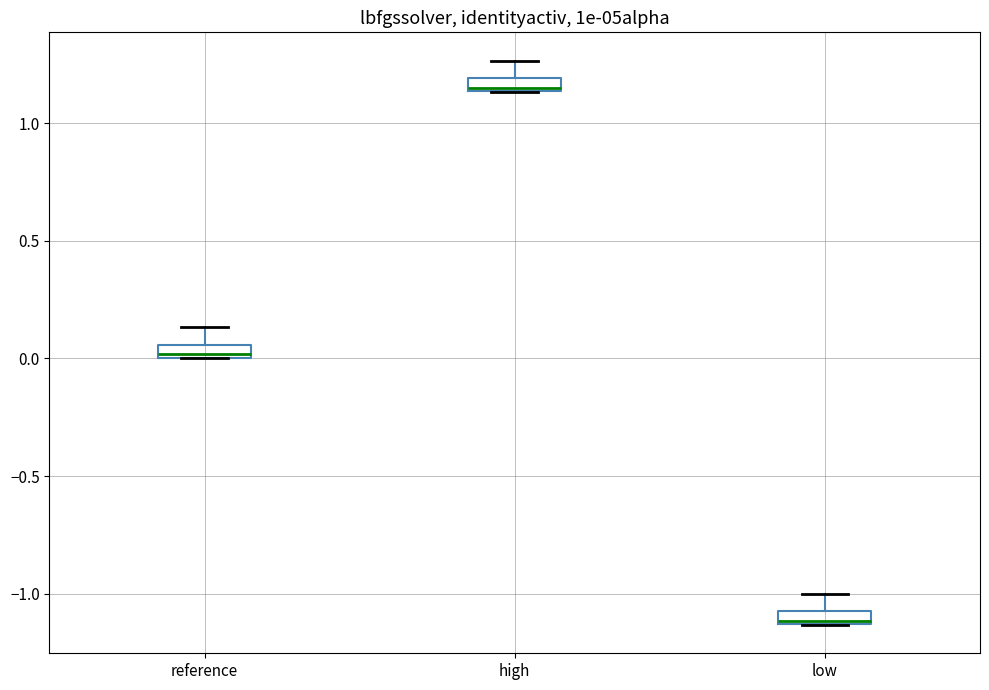

Which box's median line is the lowest?

low